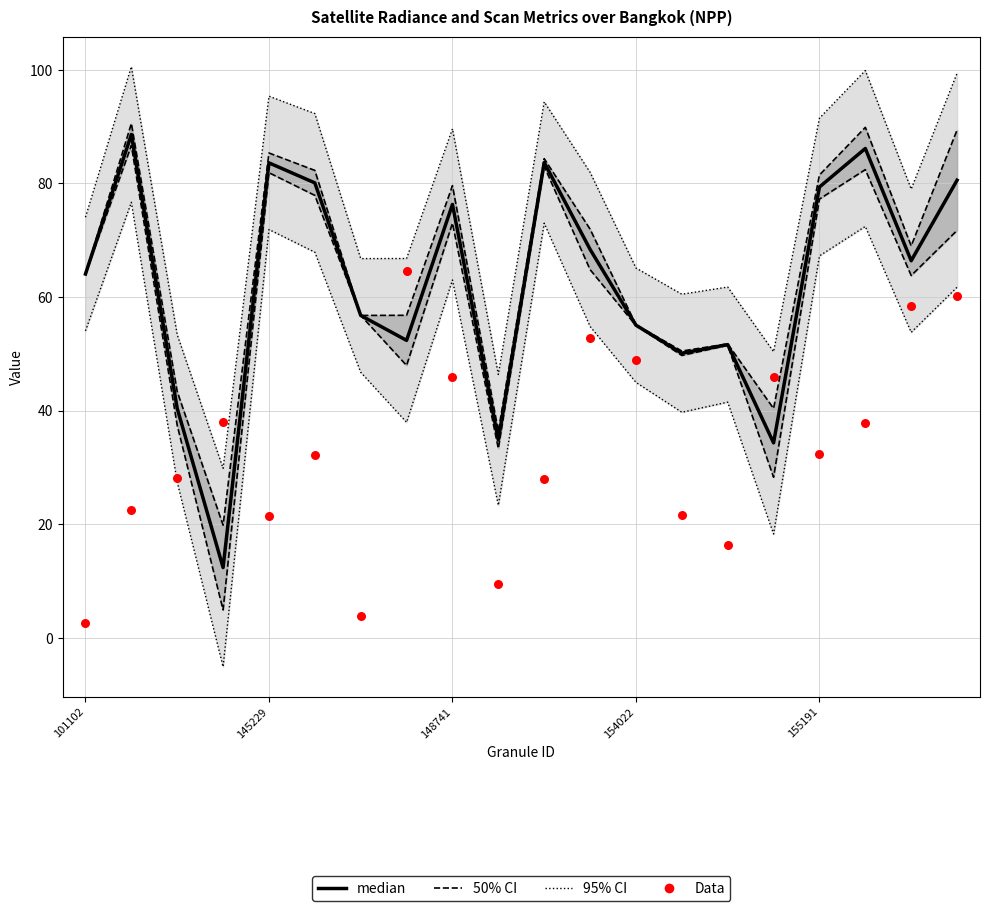

Is the value of 95% CI at 15 greater than the value of Data at 13?

Yes